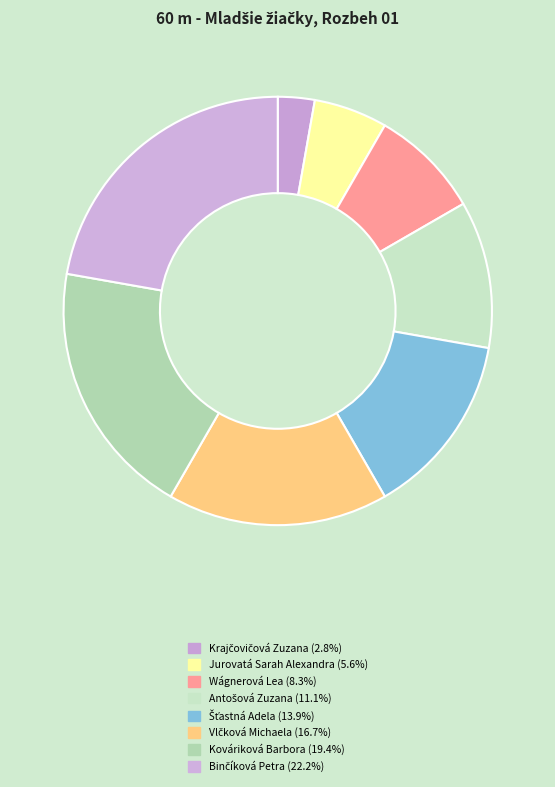

Which slice is the smallest?

Krajčovičová Zuzana